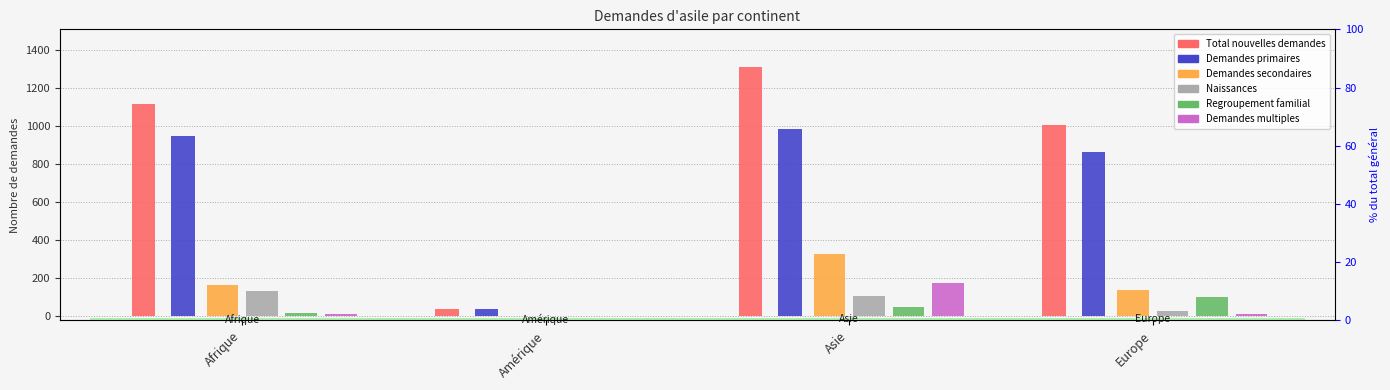

Between Afrique and Asie, which series saw the biggest shift?

Total nouvelles demandes